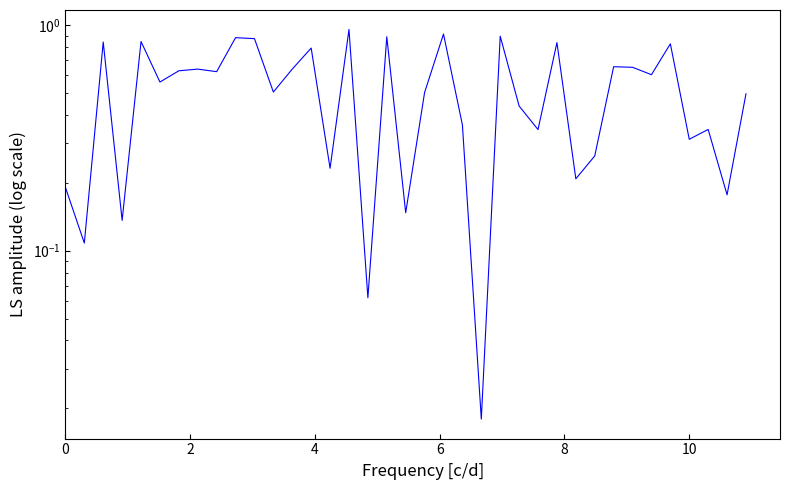

What is the sum of all values?

19.4